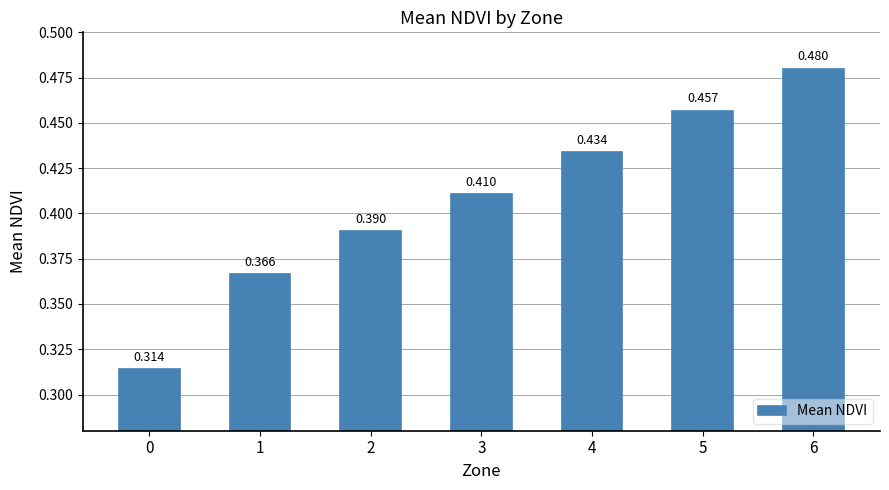

Reading right to left, extract all data points from this chart.

0.5	0.5	0.4	0.4	0.4	0.4	0.3